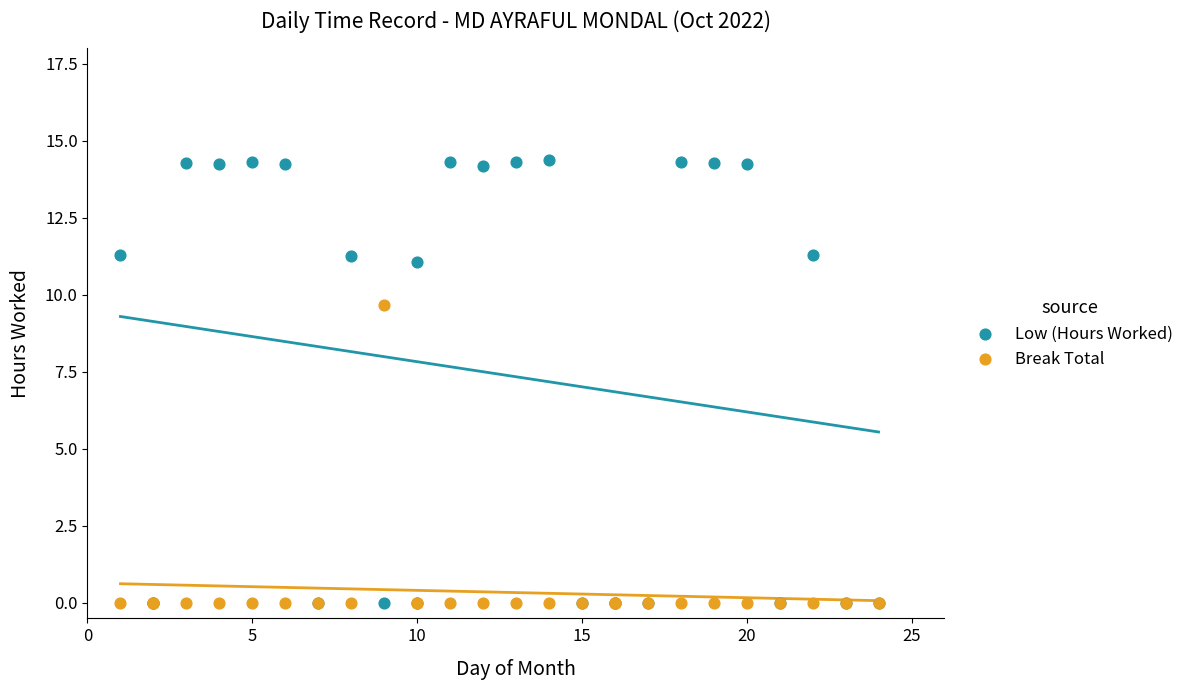

In the Low (Hours Worked) series, what Y value is closest to 7?

11.1